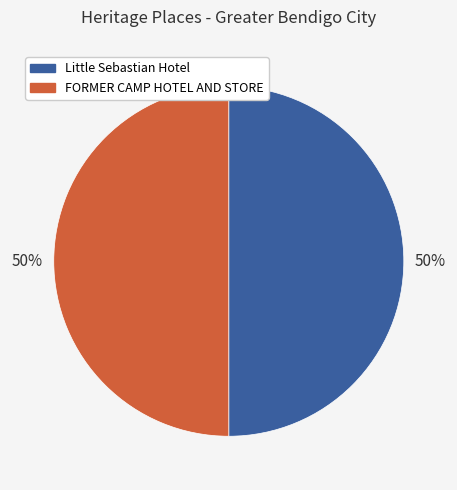

Do Little Sebastian Hotel and FORMER CAMP HOTEL AND STORE together represent more than half of the pie?

Yes